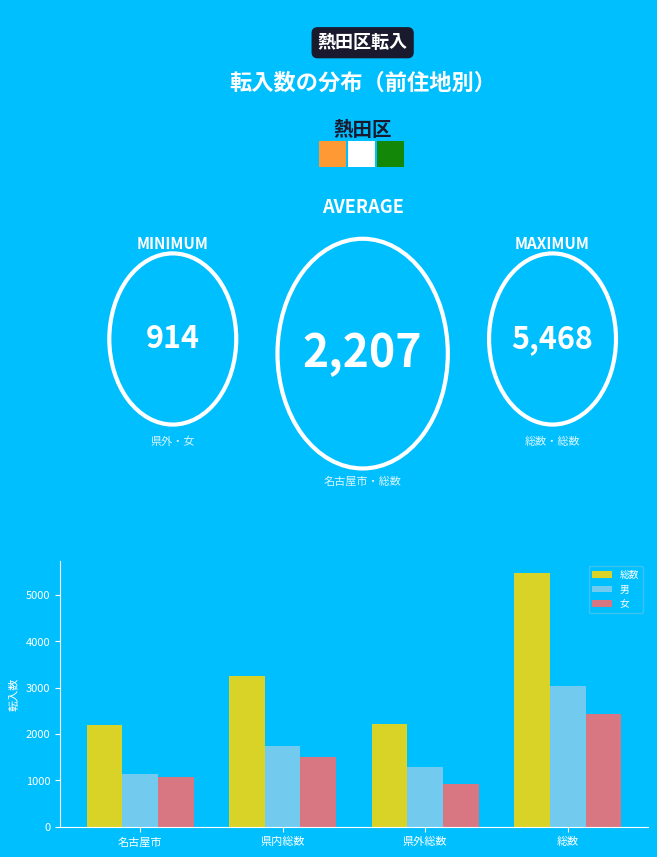

Where is 総数 nearest to the value 3837?

県内総数